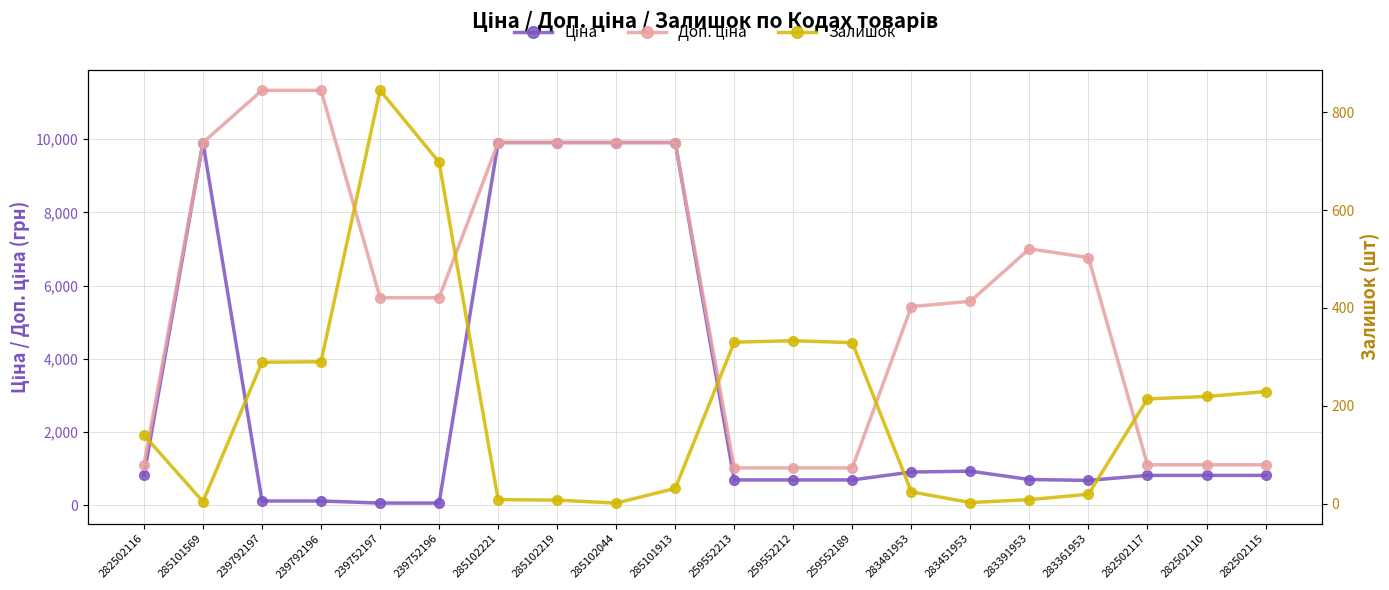

What is the difference between the Доп. ціна values at 239752196 and 259552213?

4649.2